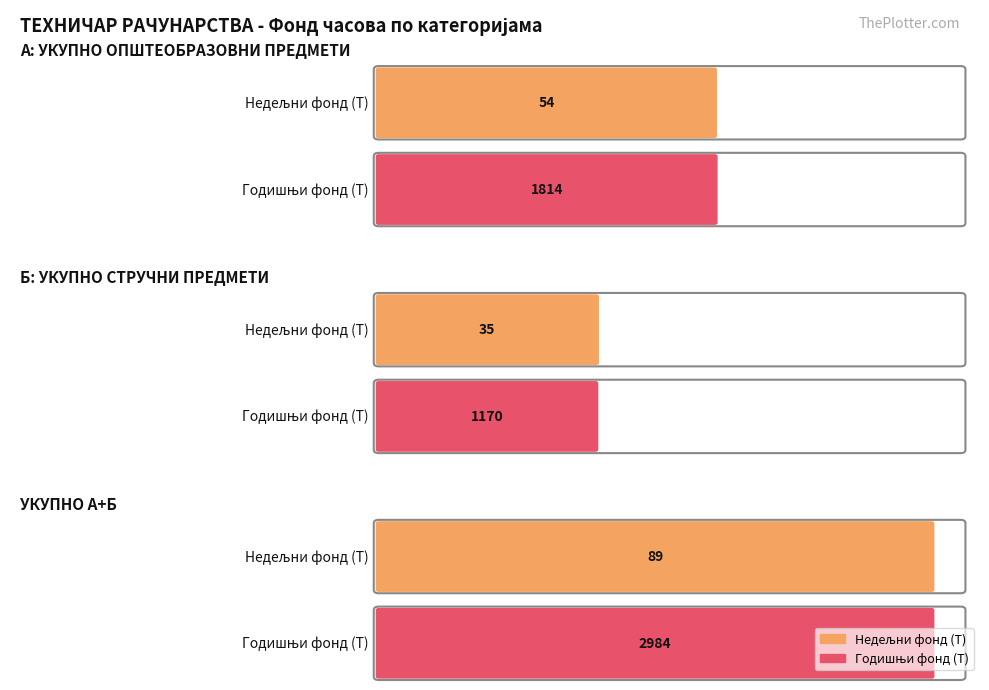

True or false: НЕД. (Т) has a value of 26 at А: УКУПНО ОПШТЕОБРАЗОВНИ ПРЕДМЕТИ.

False